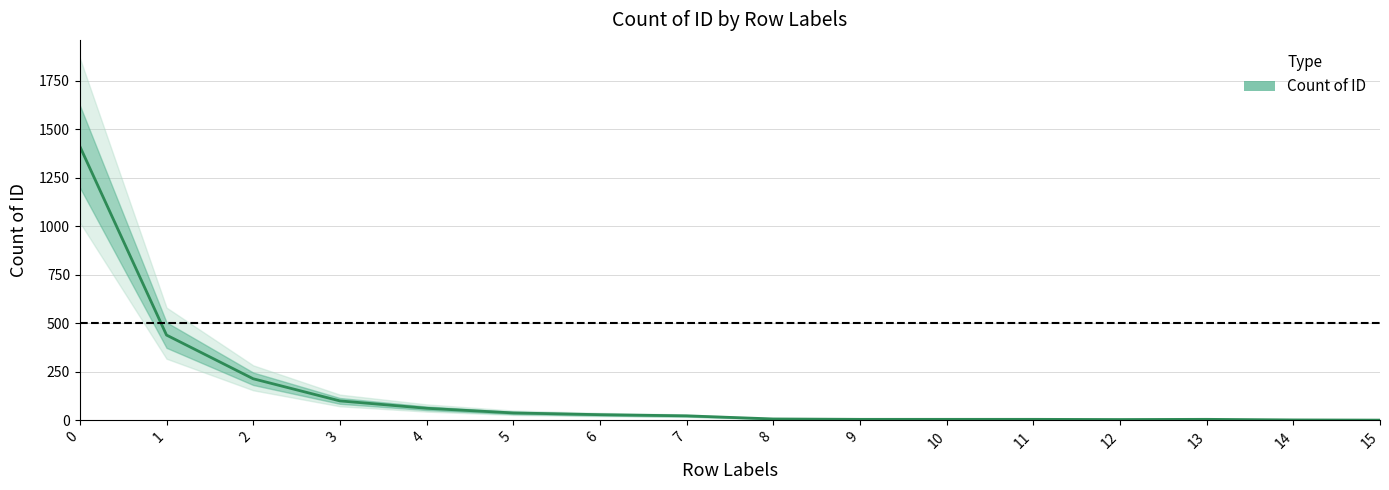

What value does the data have at 5, to the nearest 50?

50